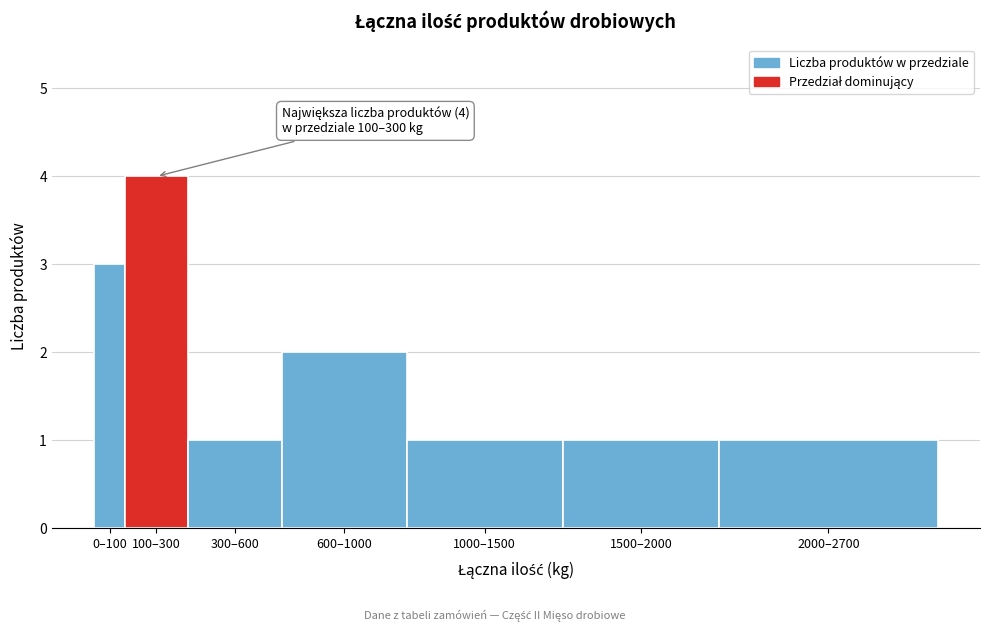

Reading left to right, transcribe all the data shown in this chart.

3	4	1	2	1	1	1